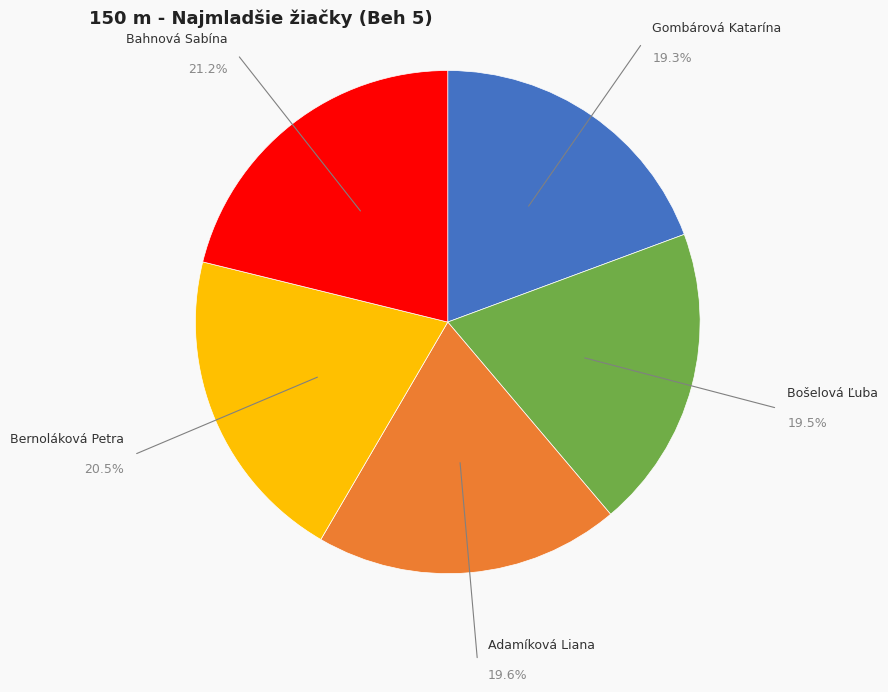

Which slice is the largest?

Bahnová Sabína